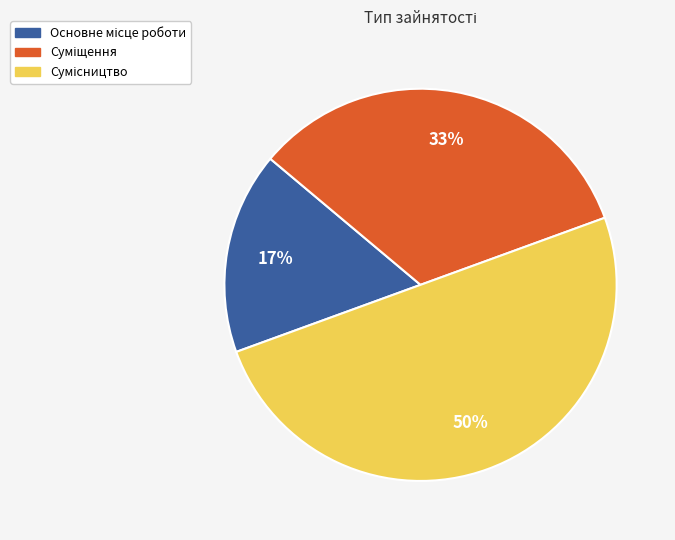

To the nearest percent, what is the average slice percentage?

33%